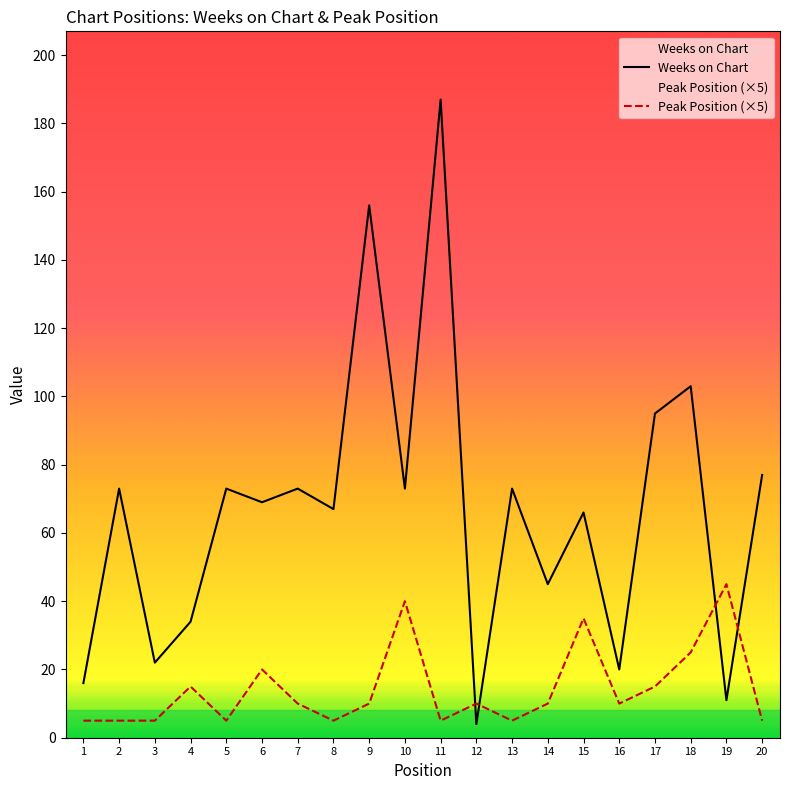

What is the sum of all Weeks on Chart values?

1337